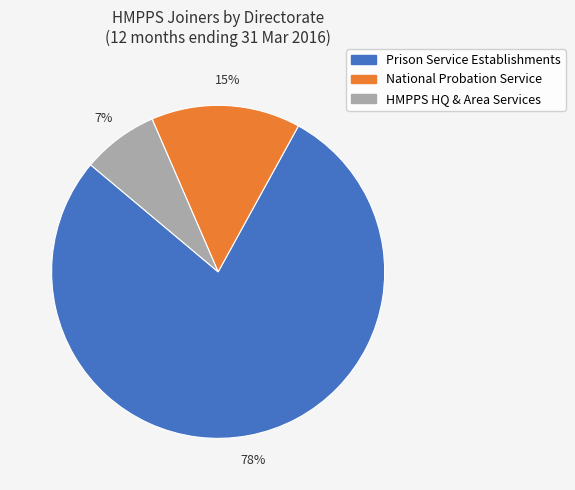

Does any single category account for the majority?

Yes